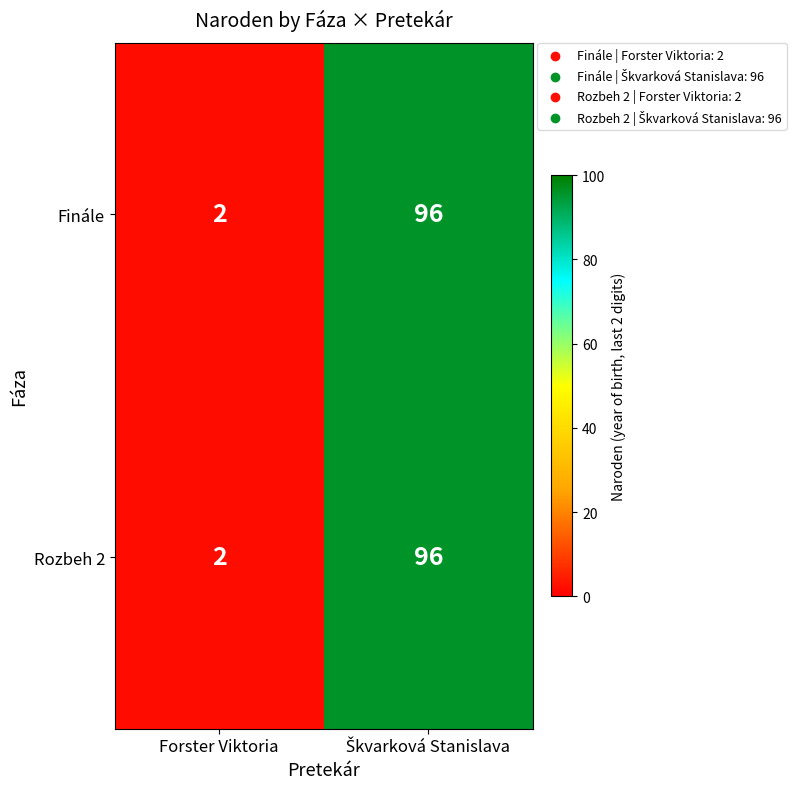

What is the sum of all Rozbeh 2 values?

98